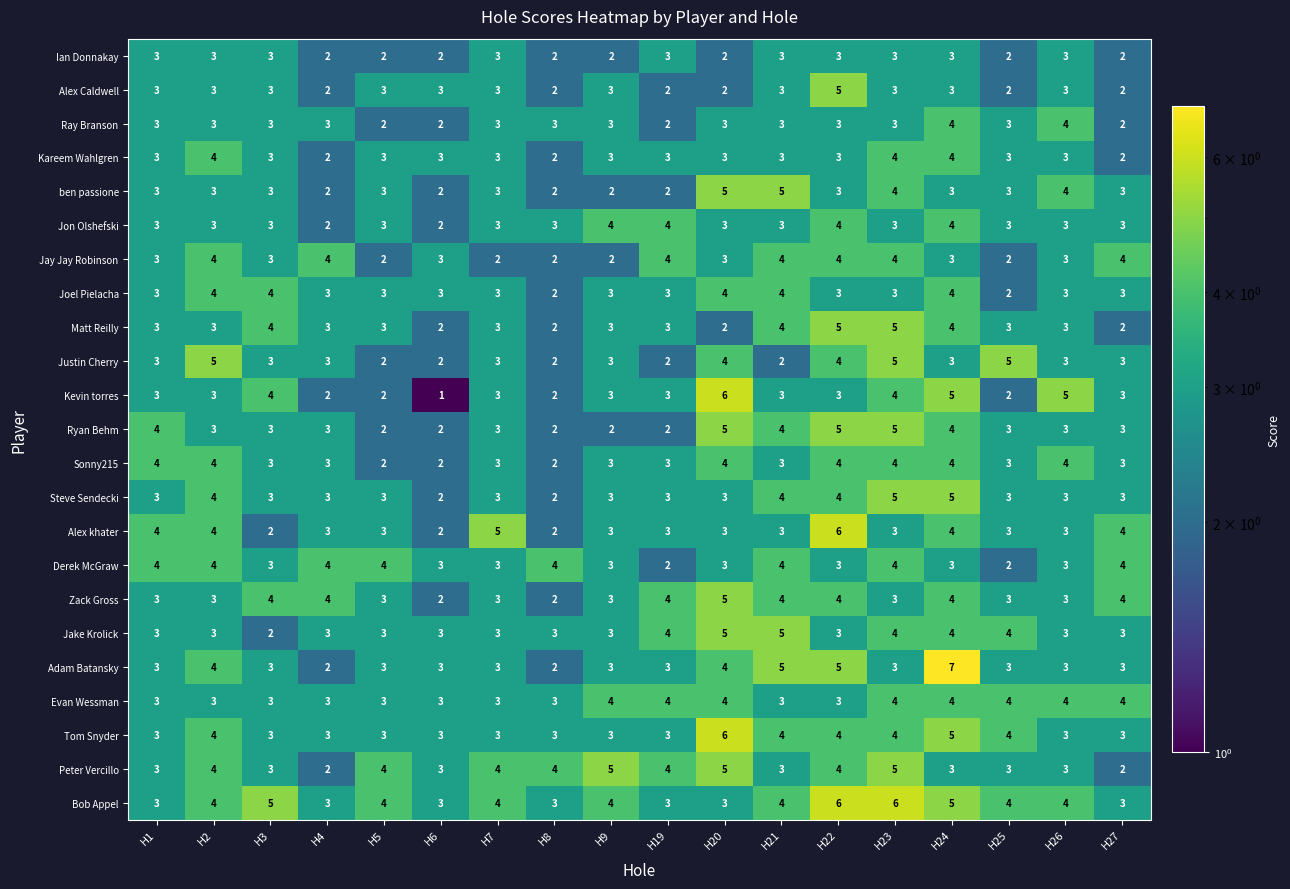

True or false: Tom Snyder has a value of 3 at H21.

False